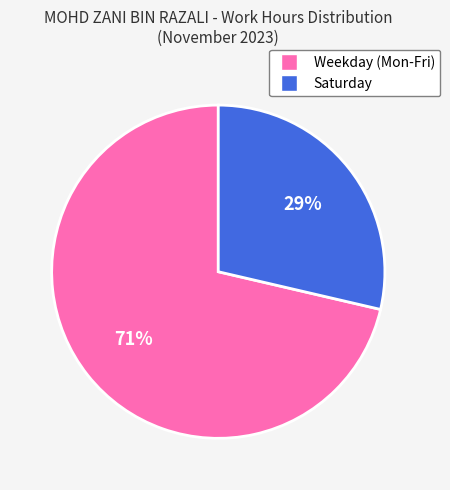

To the nearest percent, what is the average slice percentage?

50%